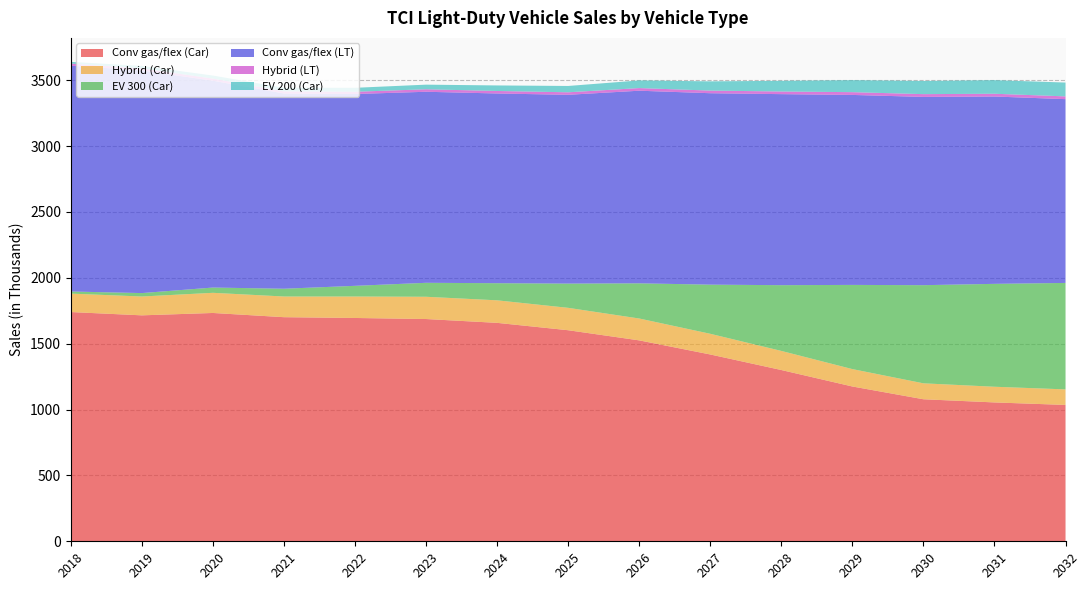

Reading left to right, transcribe all the data shown in this chart.

Conv gas/flex (Car): 1740	1715	1733	1701	1695	1687	1658	1602	1525	1418	1300	1175	1078	1054	1035
Hybrid (Car): 140	143	153	157	163	169	171	170	166	157	145	132	121	119	118
EV 300 (Car): 16	26	40	59	81	106	130	184	267	373	499	639	745	781	808
Conv gas/flex (LT): 1714	1690	1570	1482	1456	1450	1440	1433	1462	1453	1450	1442	1429	1422	1395
Hybrid (LT): 16	16	16	16	17	19	19	19	20	20	20	21	21	21	21
EV 200 (Car): 13	18	23	27	30	35	42	48	58	70	81	91	100	103	105